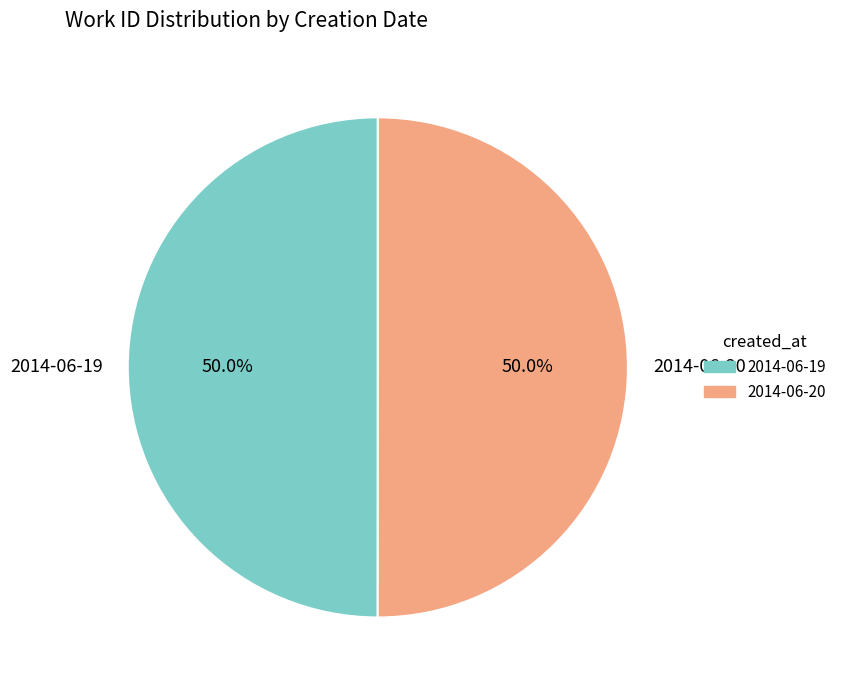

True or false: 2014-06-19 accounts for 55% of the total.

False